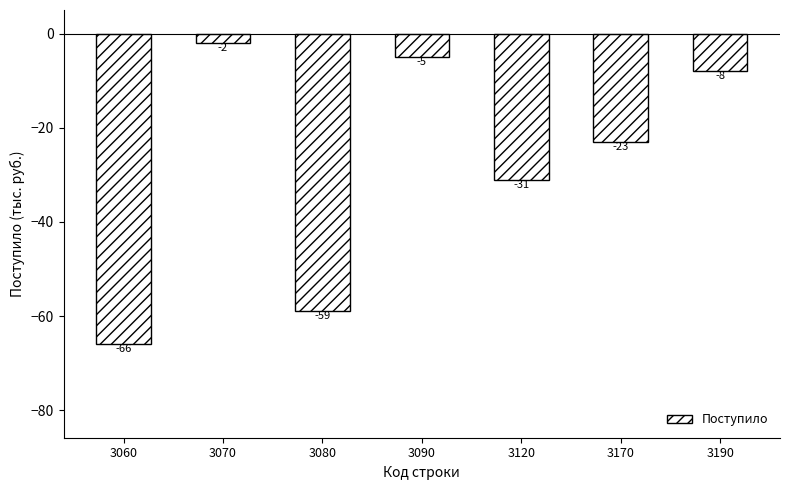

What value does the data have at 3080, to the nearest 10?

-60